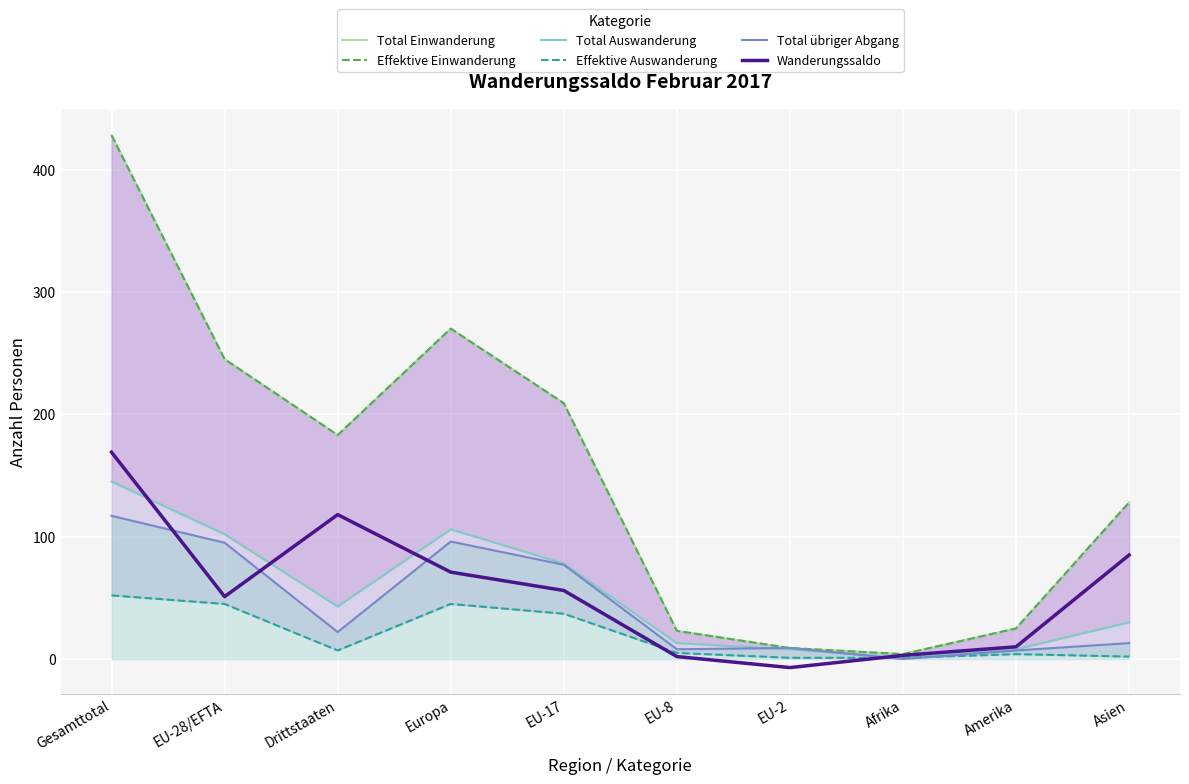

How many lines are shown in the chart?

6